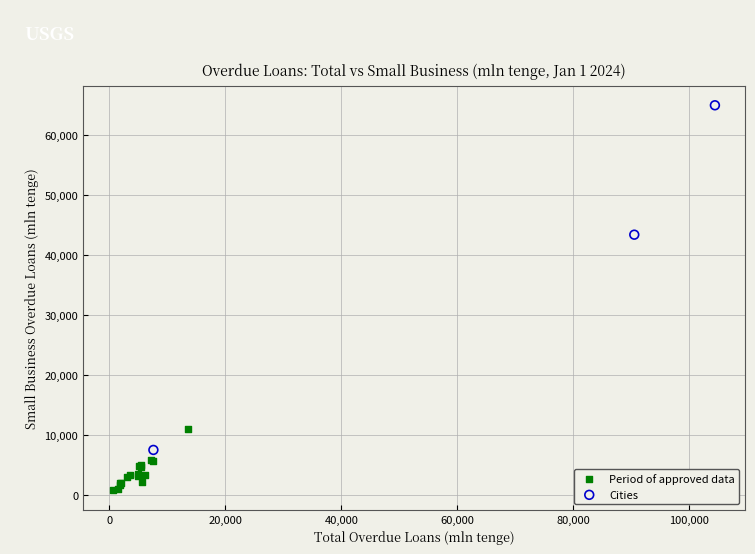

Which series has the widest spread of Y values?

Cities